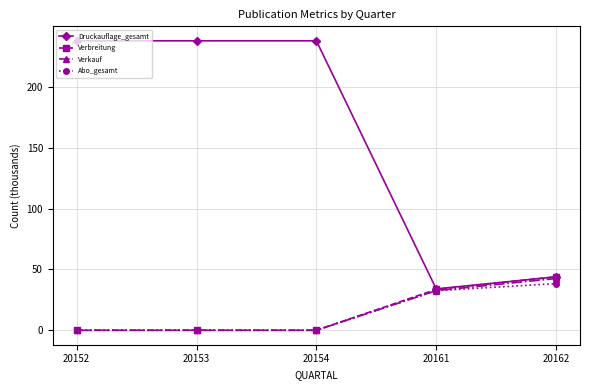

What is the greatest value displayed?

237.9